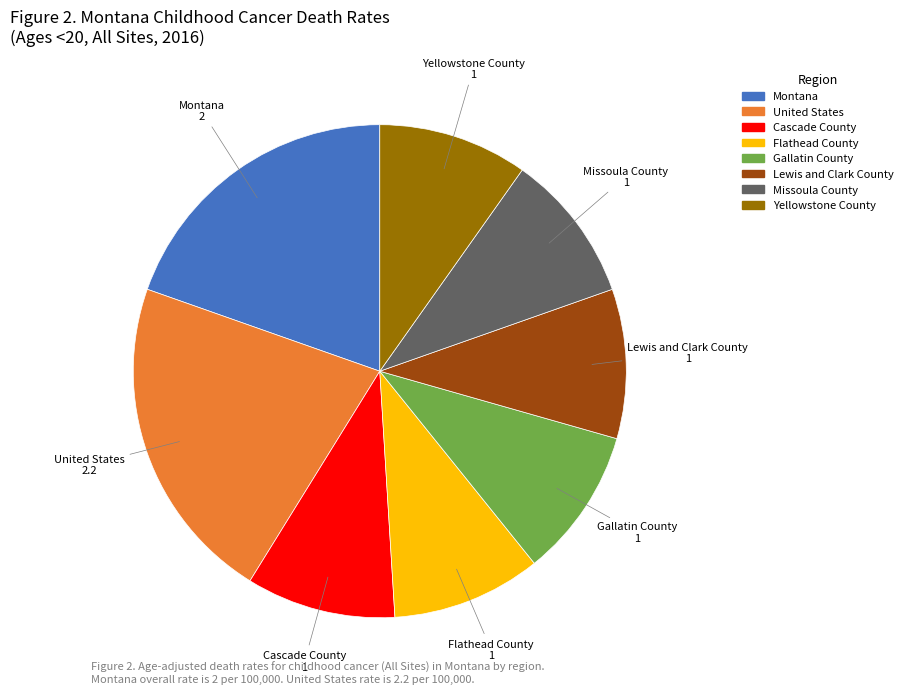

Combined, do United States and Cascade County account for over 50%?

No